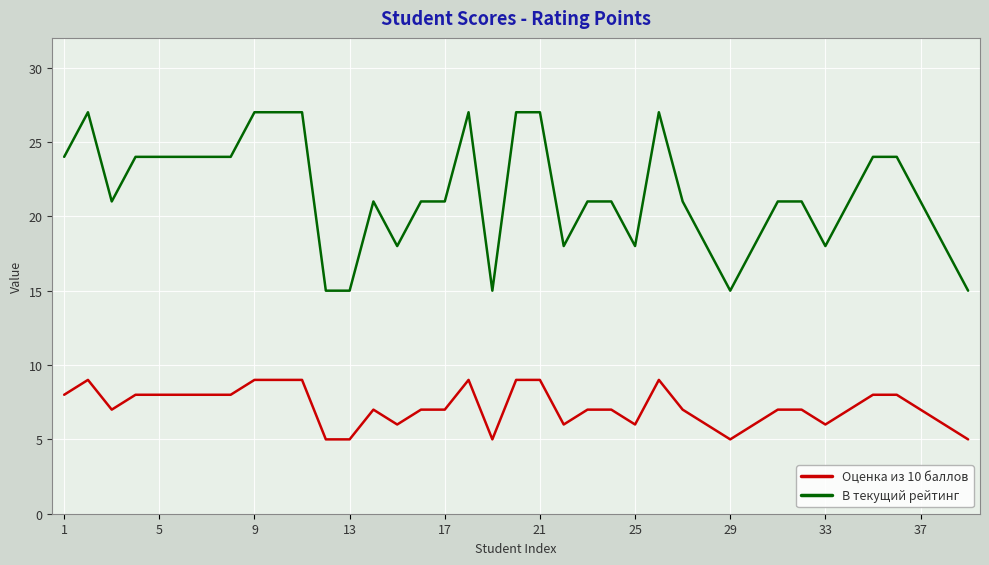

Which series has the widest spread of values?

В текущий рейтинг